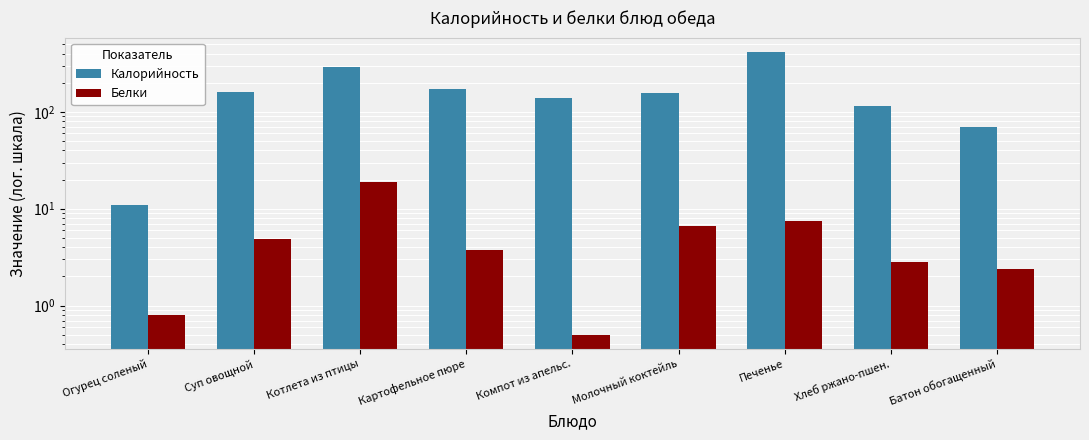

Which category has the lowest value in the Калорийность series?

Огурец соленый